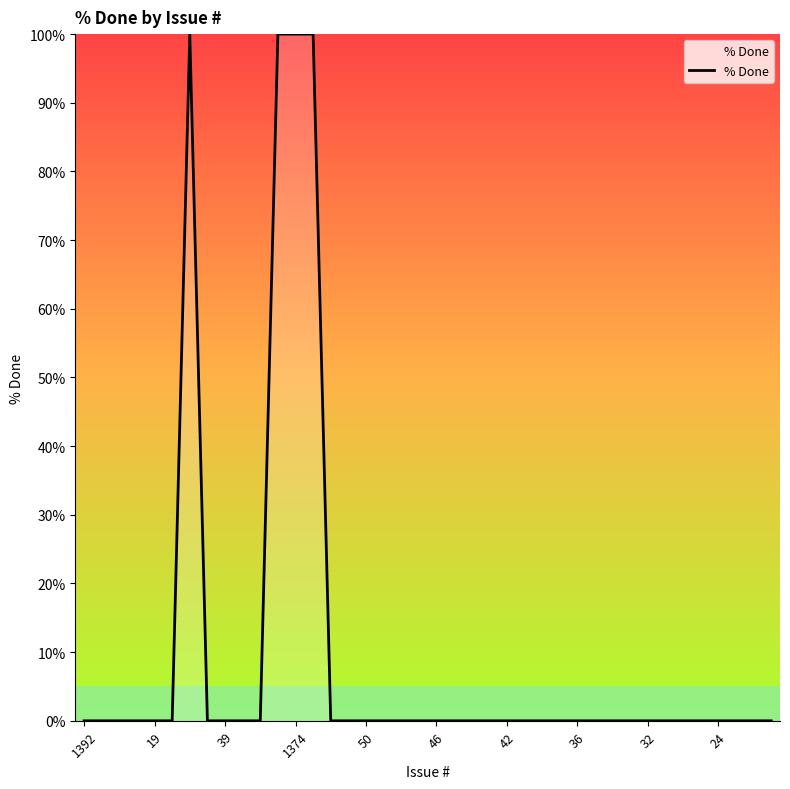

What is the greatest value displayed?

100